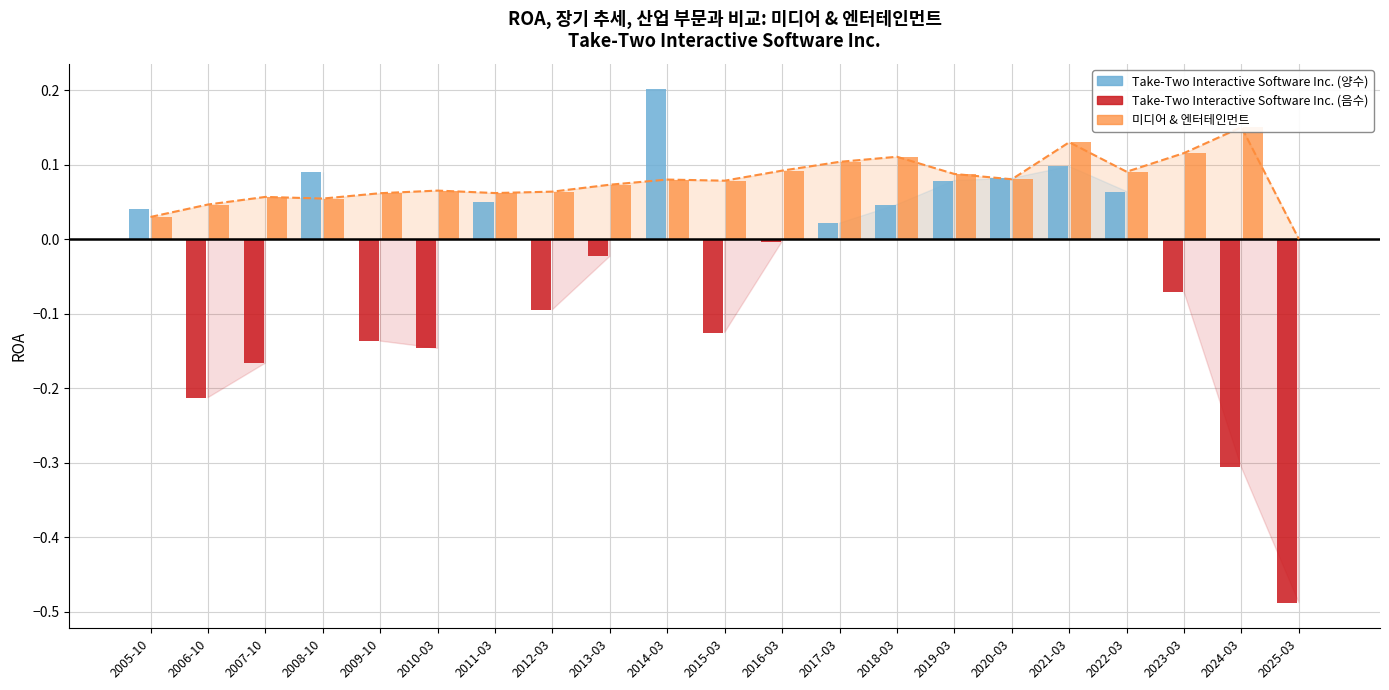

Between 2019-03 and 2020-03, which is larger?

2019-03